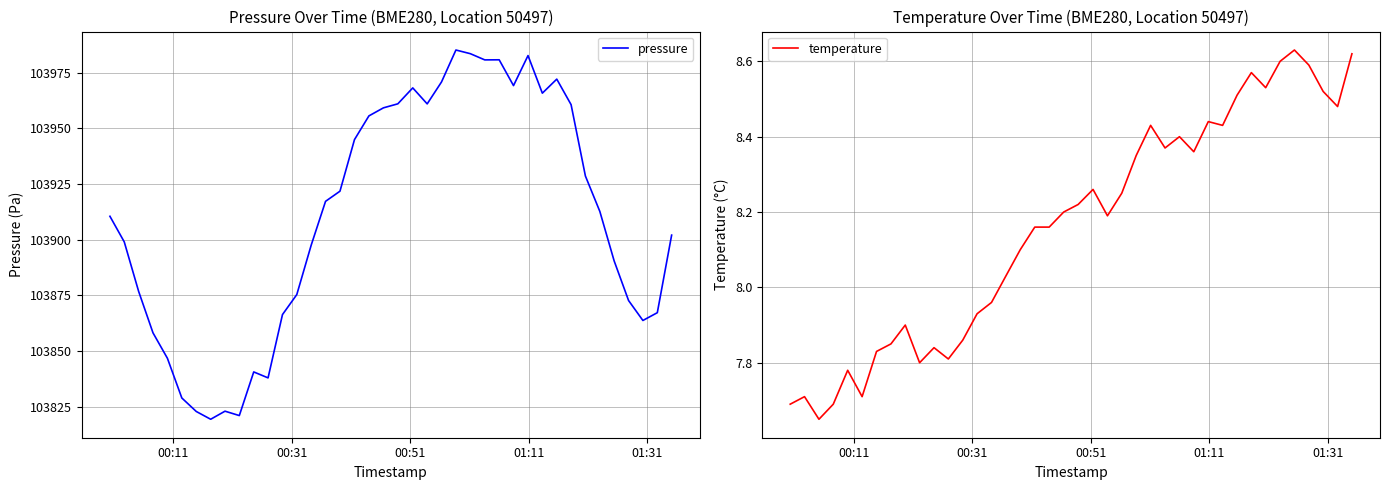

What is the sum of all temperature values?

326.4